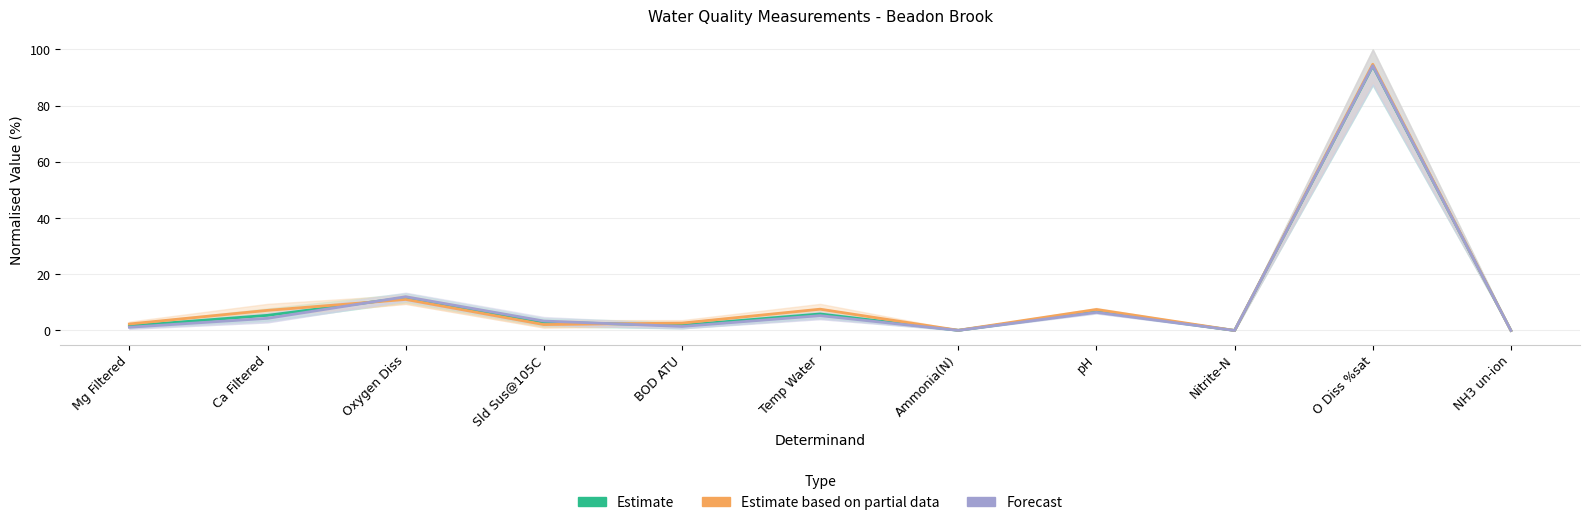

Where is the first local minimum for Forecast?

BOD ATU